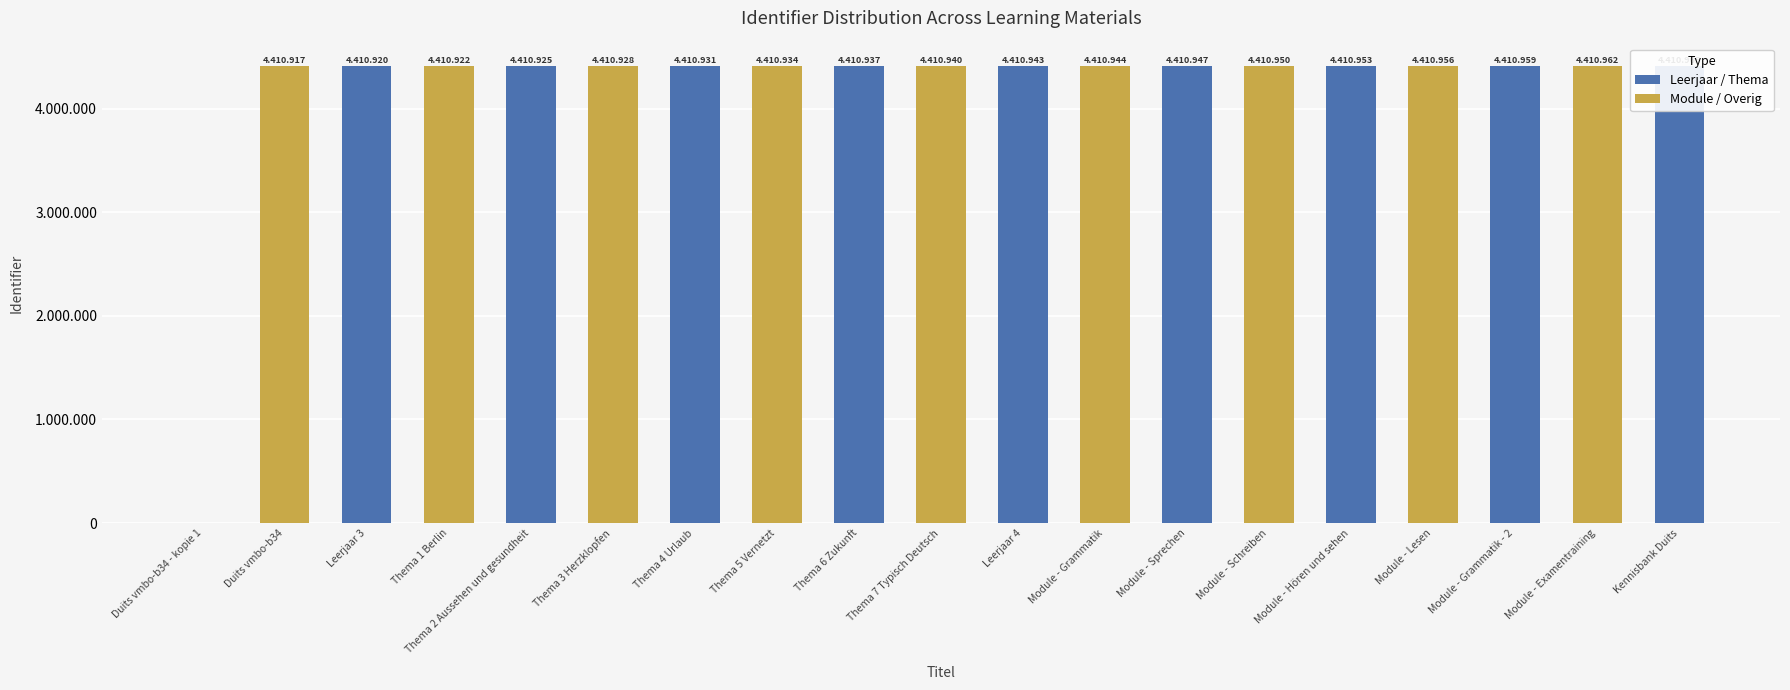

How many values in the Leerjaar / Thema series exceed 0?

9